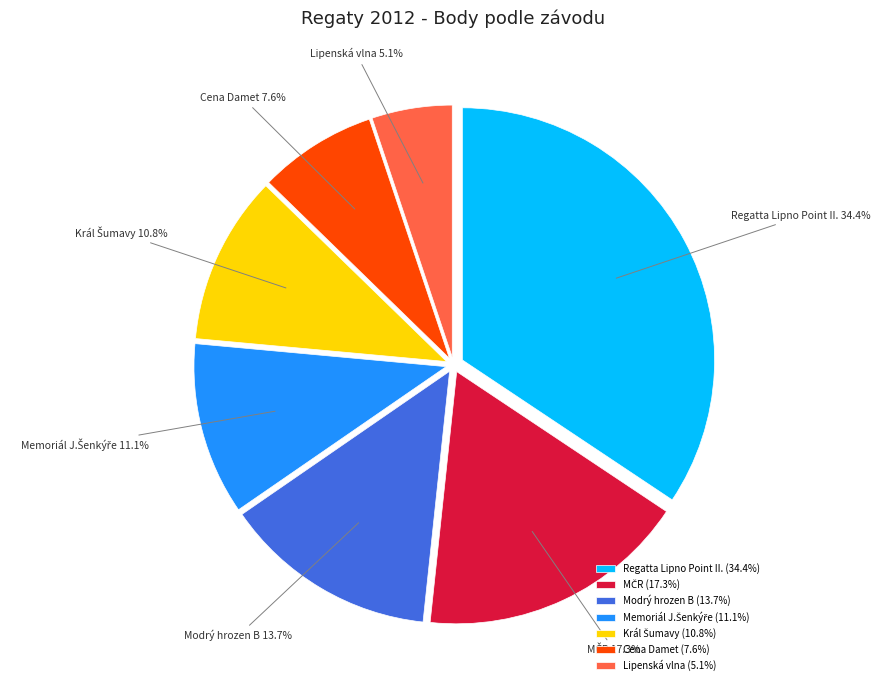

Which has a higher value, Cena Damet or Lipenská vlna?

Cena Damet